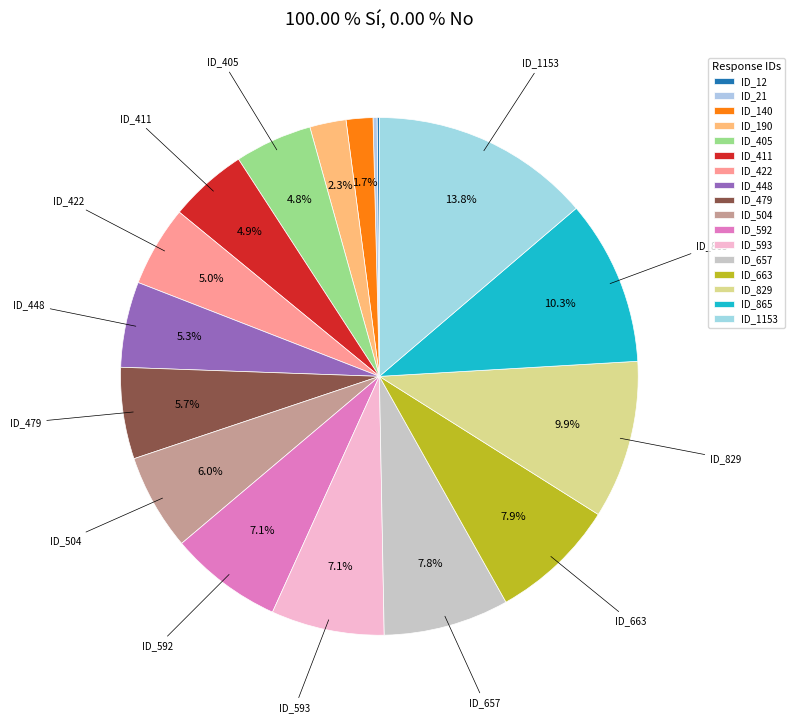

Is ID_592 the majority of the pie?

No